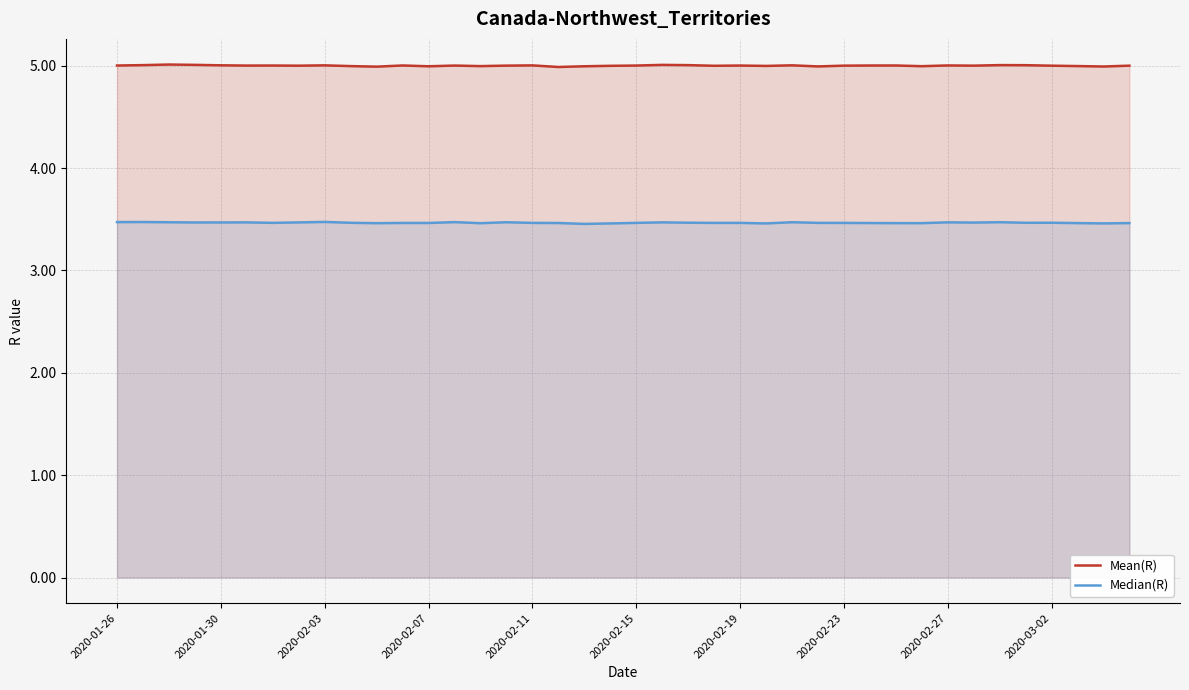

What is the total value across all series at 2020-02-19?

8.5